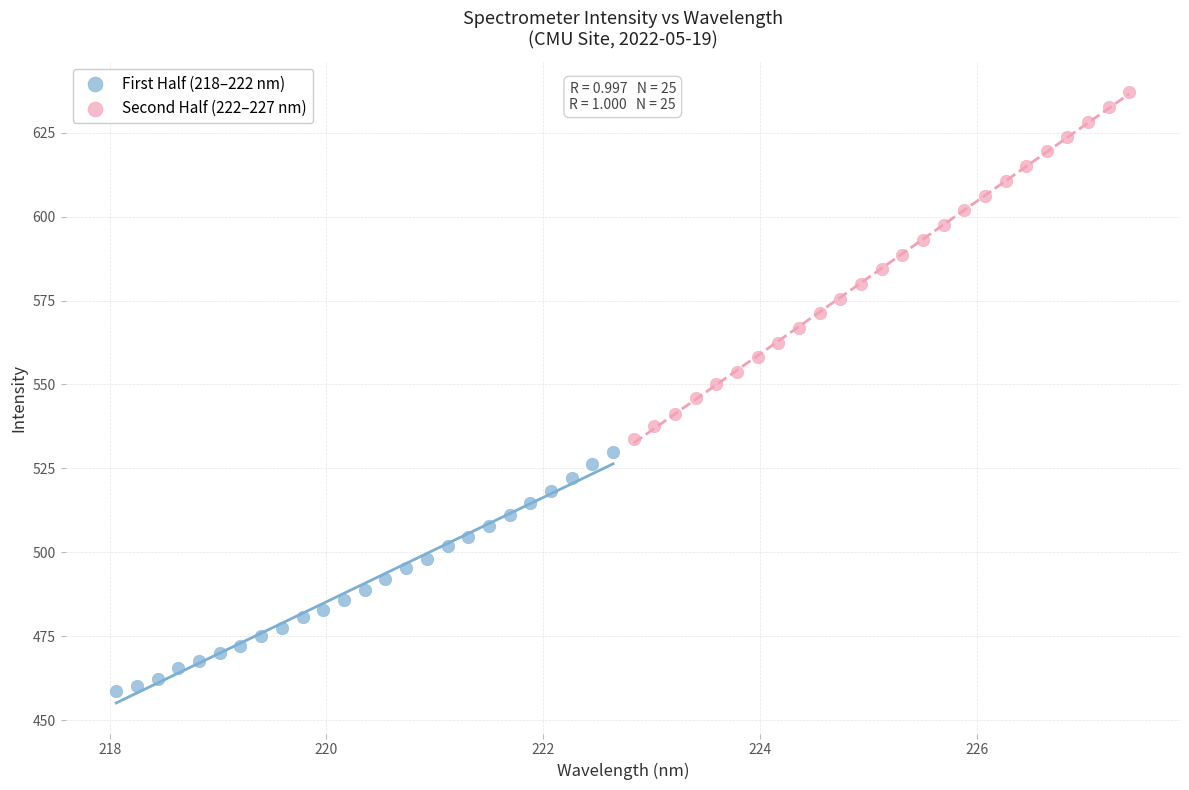

Which series has the widest spread of Y values?

Second Half (222–227 nm)